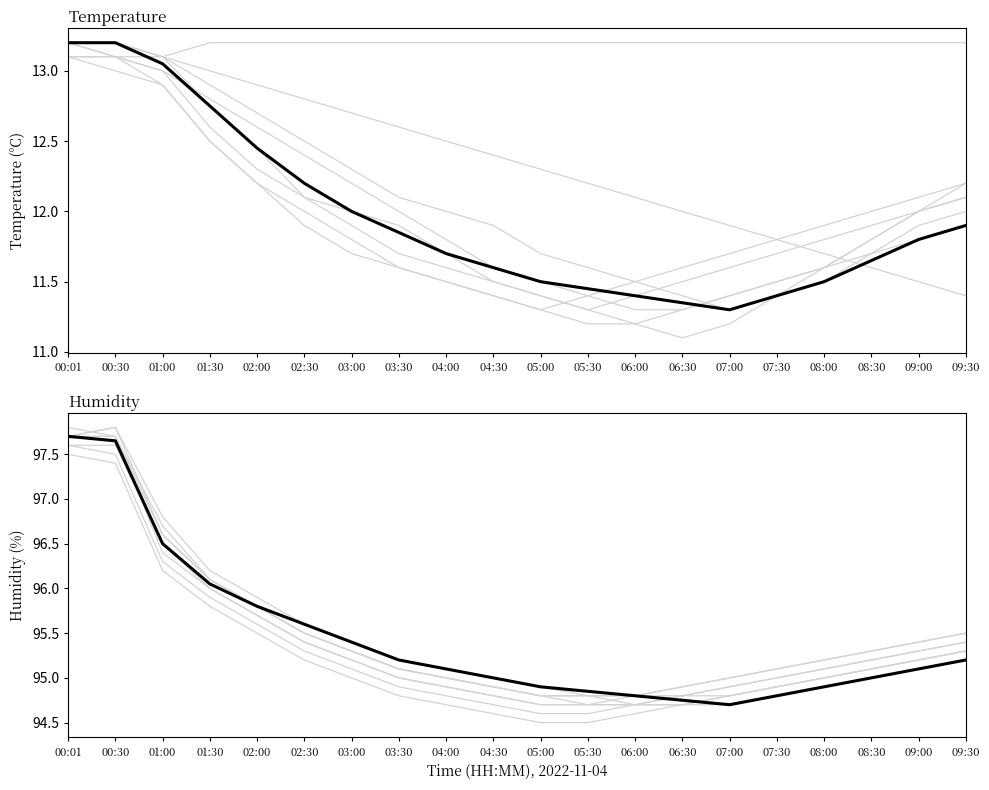

Which label corresponds to the largest value in the chart?

00:30